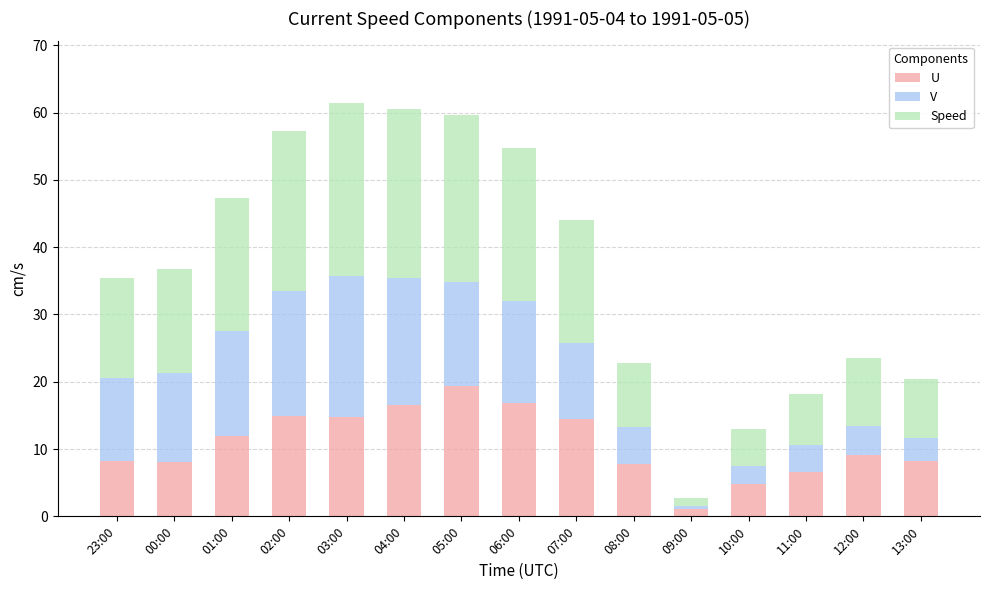

Where is U nearest to the value 10?

12:00